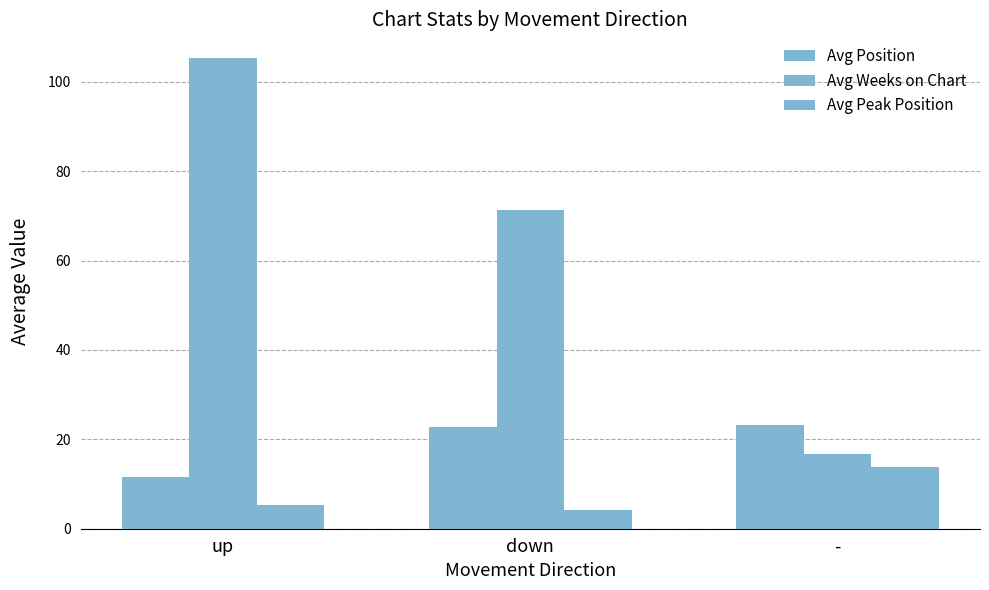

Does the chart contain stacked bars?

No